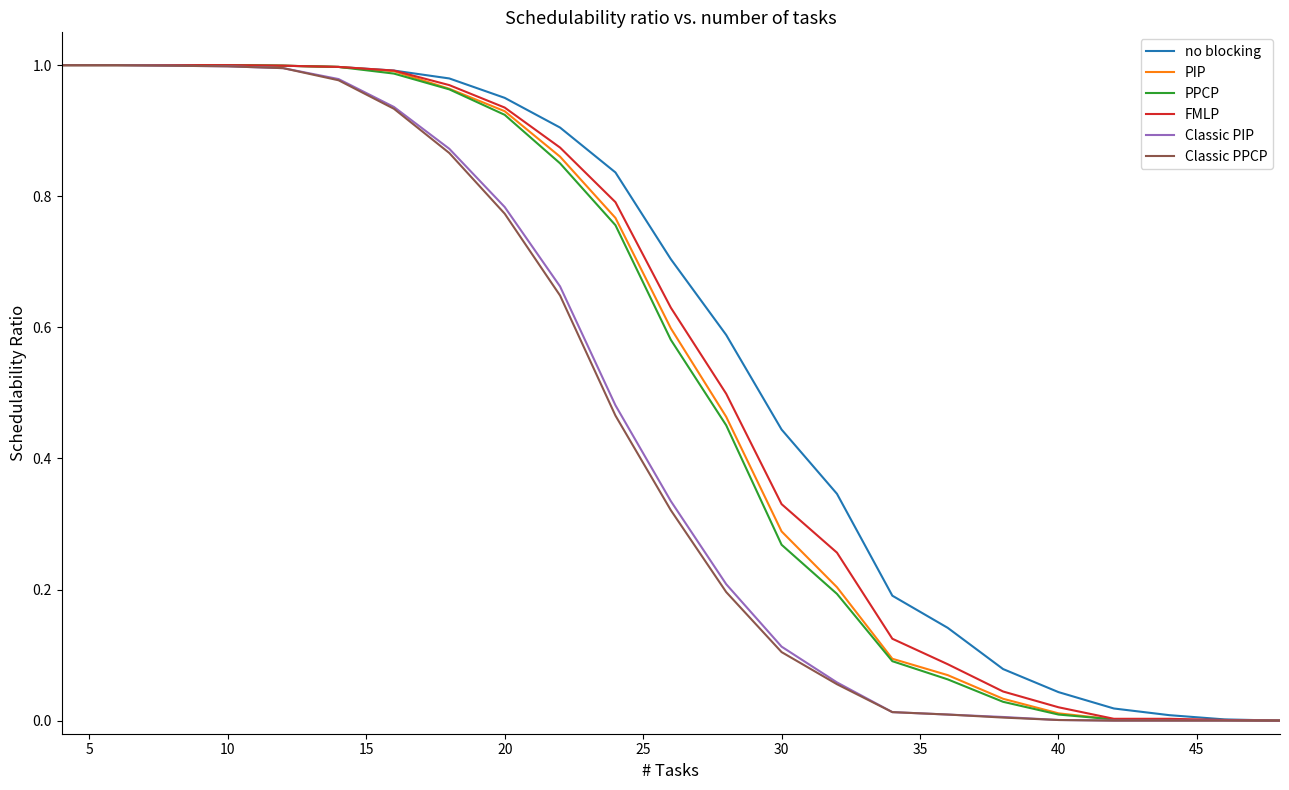

Does the chart display data point markers on the line(s)?

No